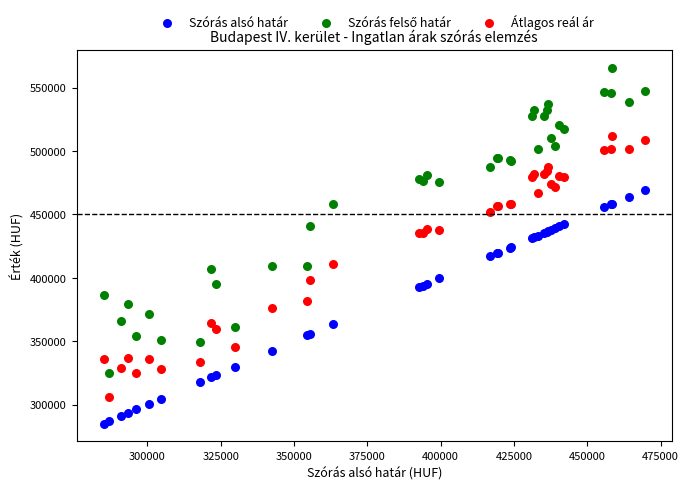

Which series contains the lowest Y value?

Szórás alsó határ